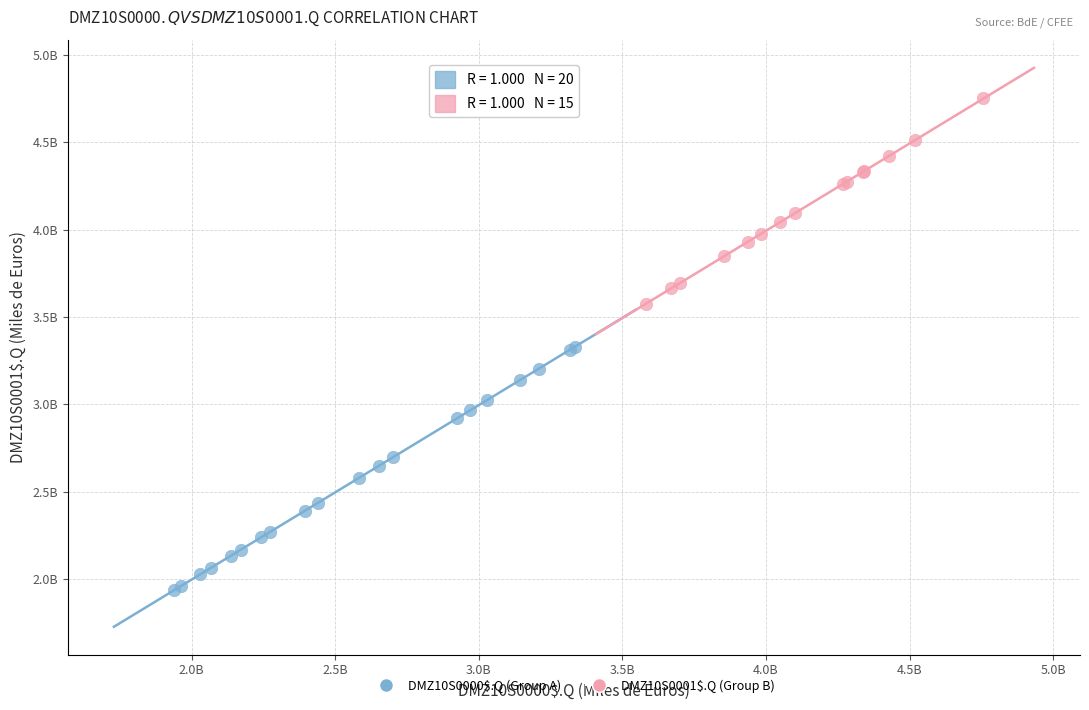

Which series contains the lowest Y value?

DMZ10S0000$.Q (Group A)